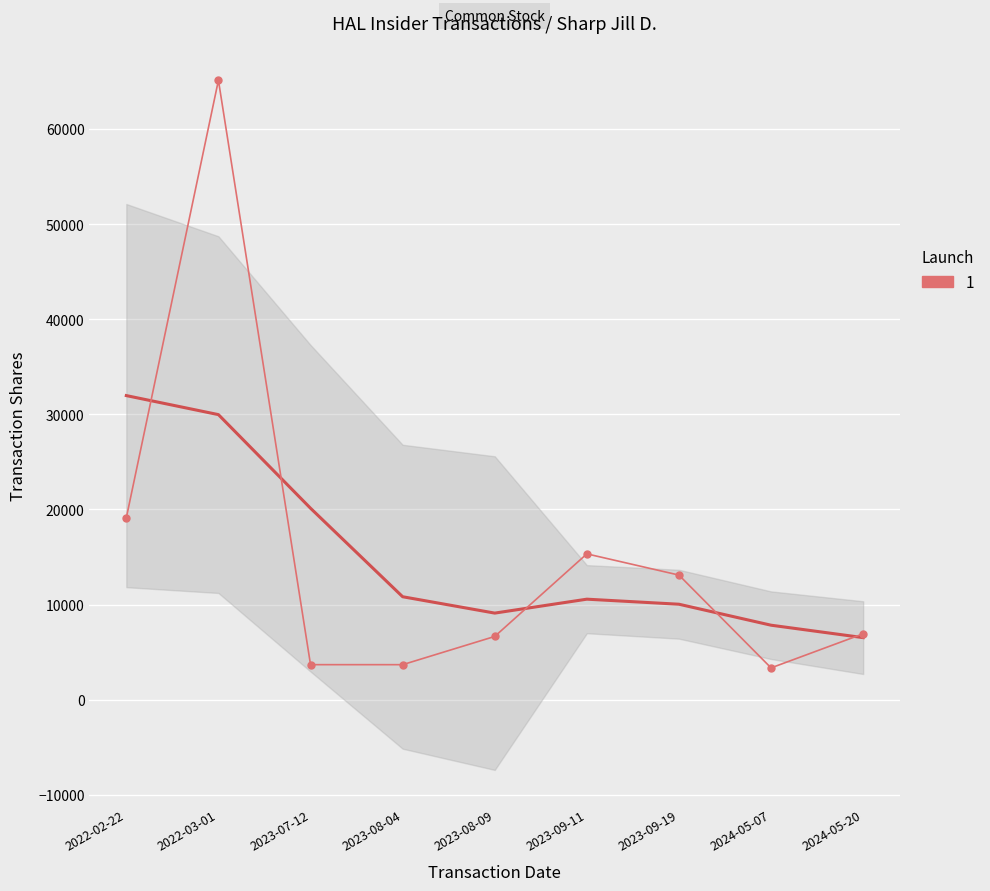

What is the label of the 5th point from the right?

2023-08-09